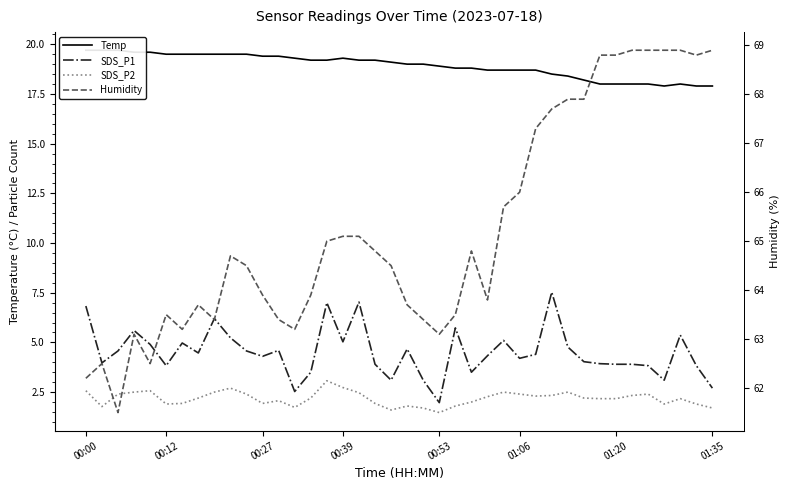

How many data points in SDS_P1 are less than 4?

16